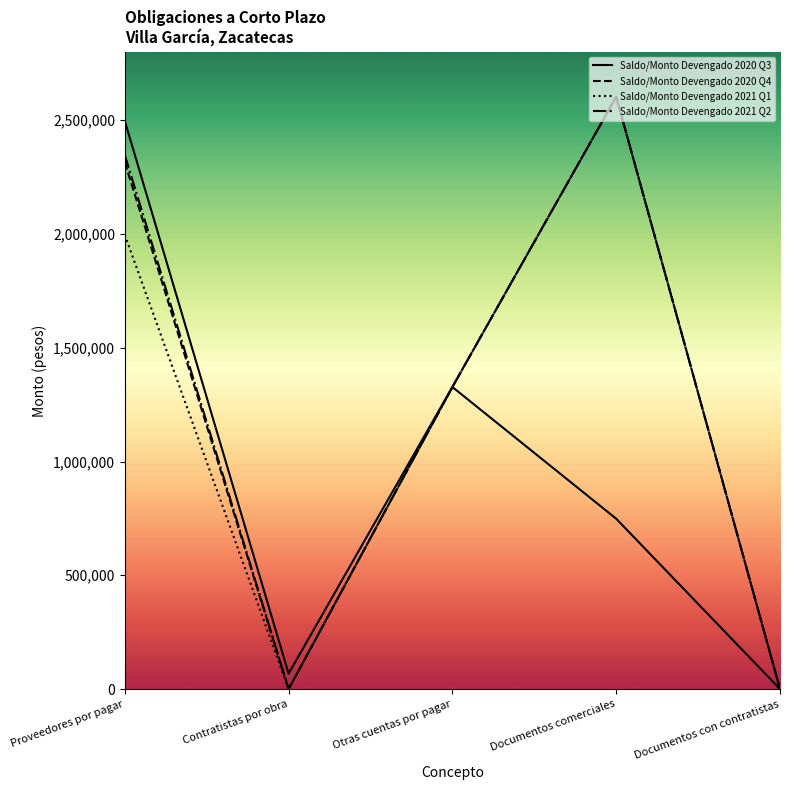

What is the sum of all Saldo/Monto Devengado 2020 Q4 values?

6246231.9